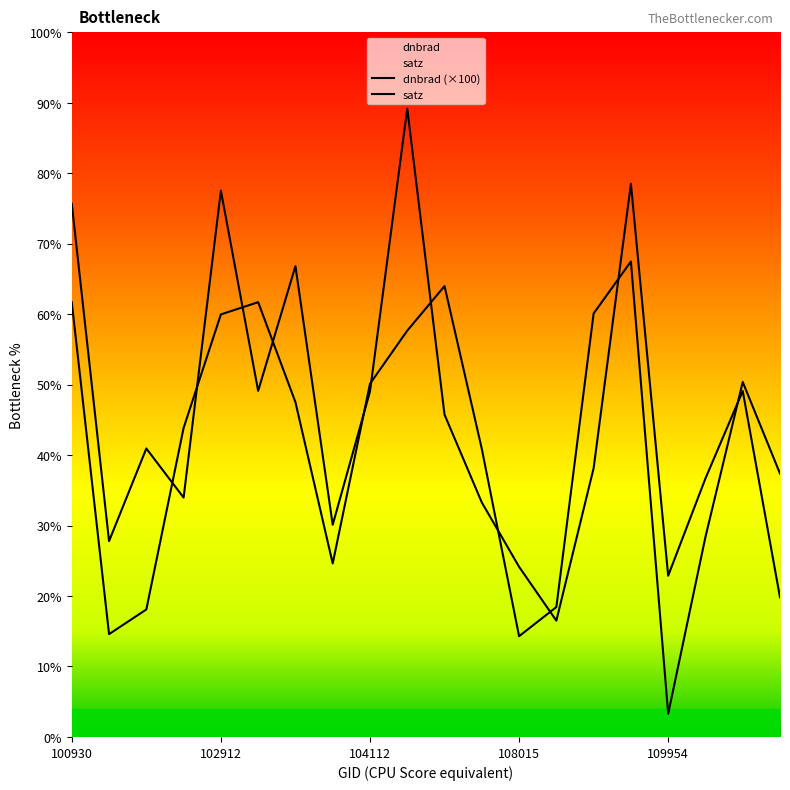

At which category does the chart reach its minimum across all series?

109954